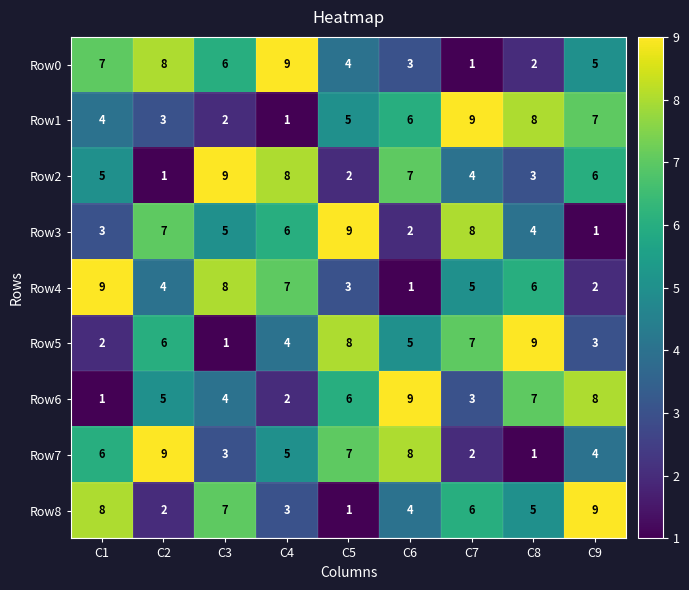

What is the sum of all Row2 values?

45